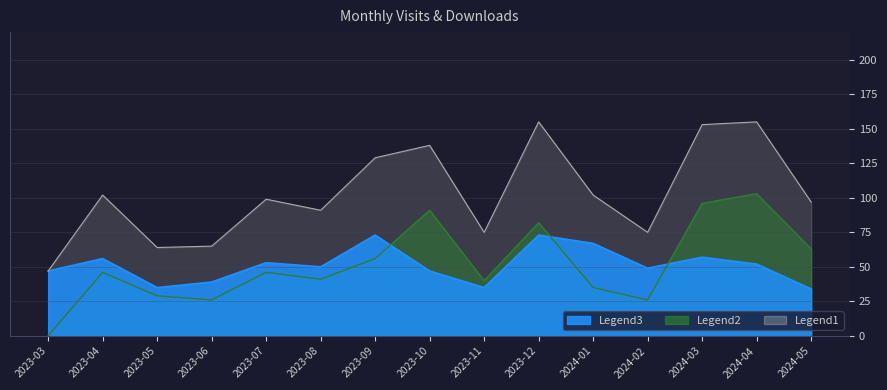

How many interior local peaks does the monthly_visit series have?

5